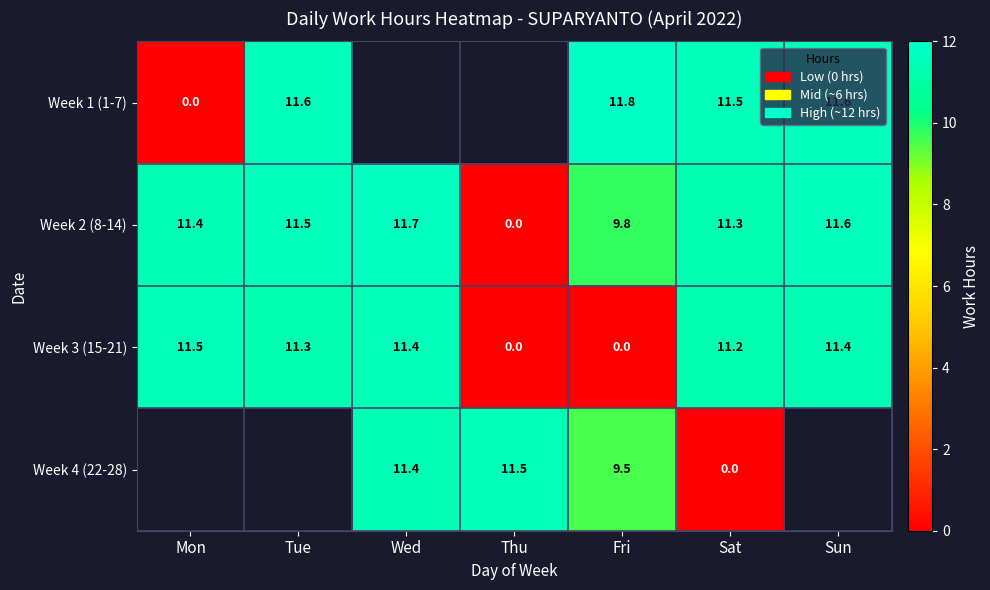

The value of Week 2 (8-14) at Fri is 9.8. True or false?

True